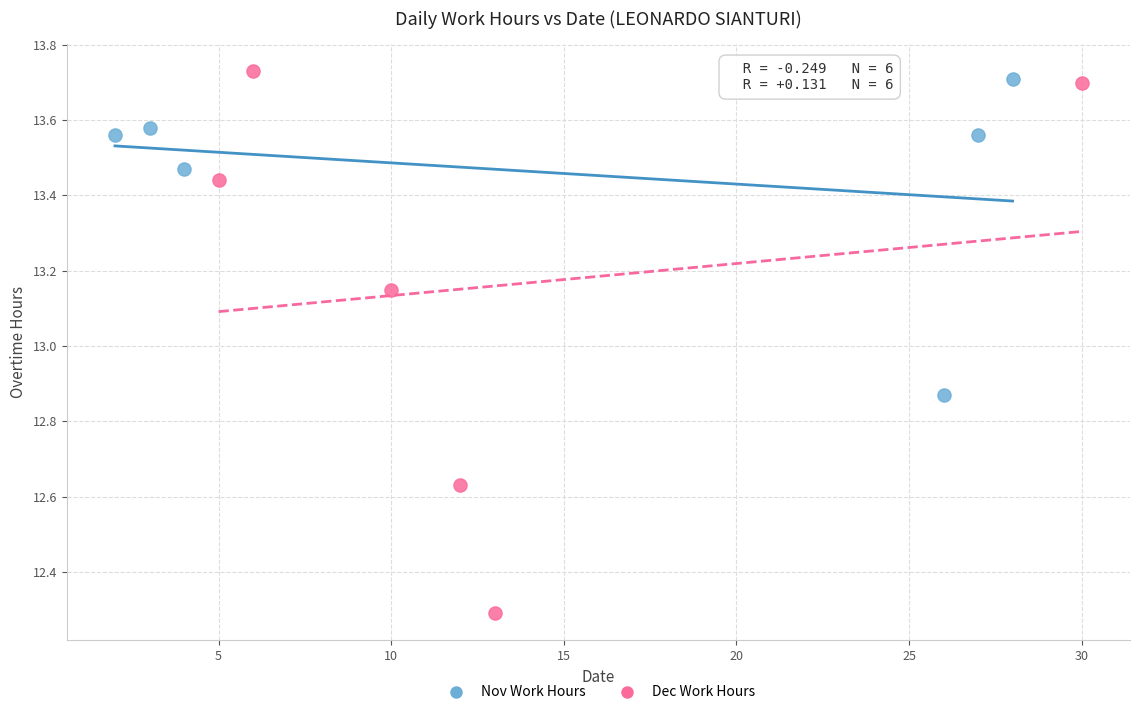

What are all the series names shown in the legend?

Nov Work Hours, Dec Work Hours